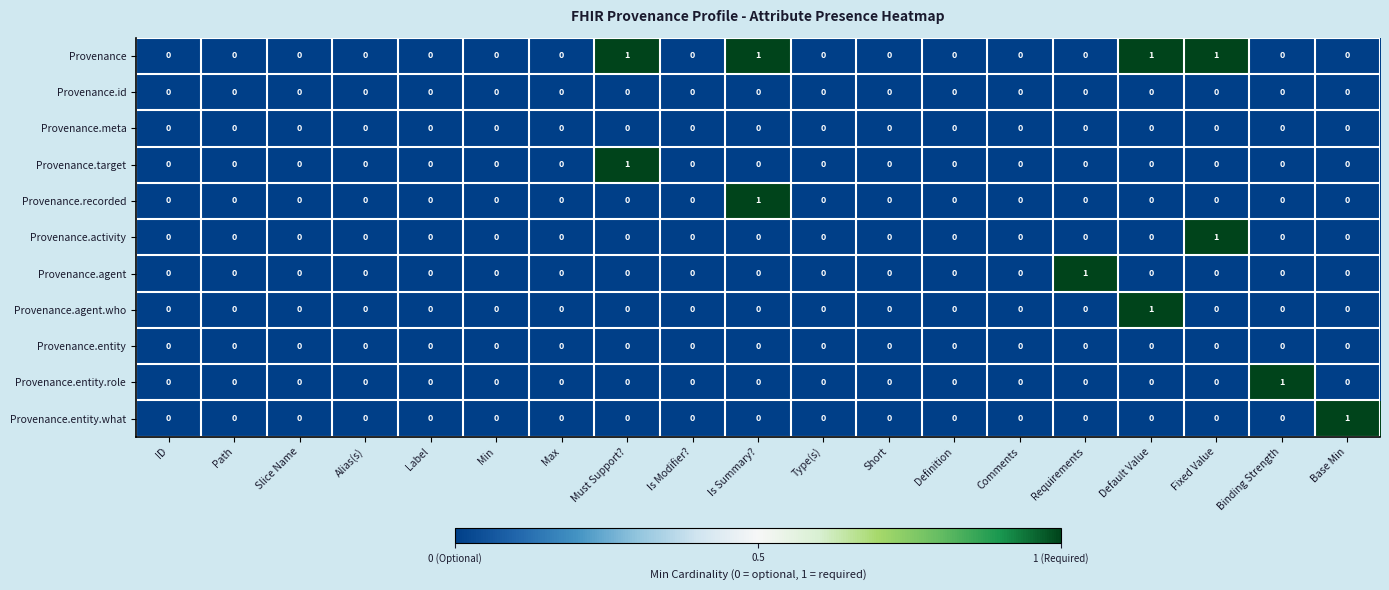

Which series has the largest total across all categories?

Provenance